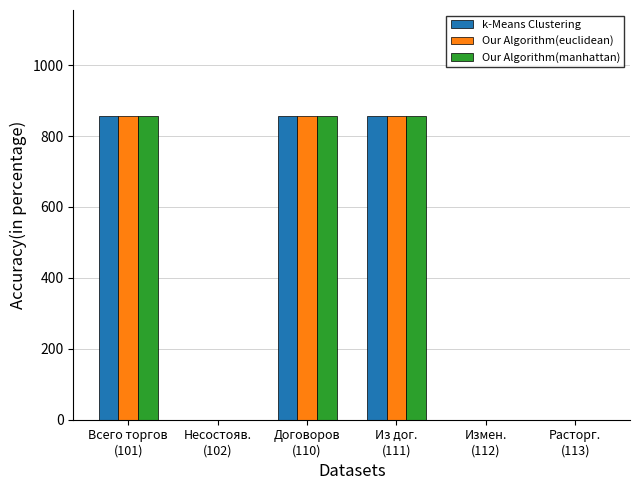

What is the sum of all Our Algorithm(euclidean) values?

2568